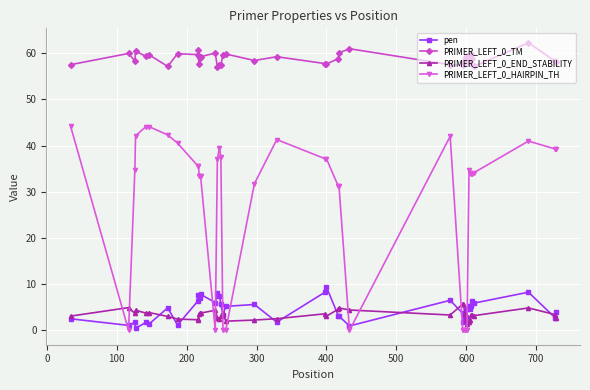

Which series has the largest total across all categories?

PRIMER_LEFT_0_TM